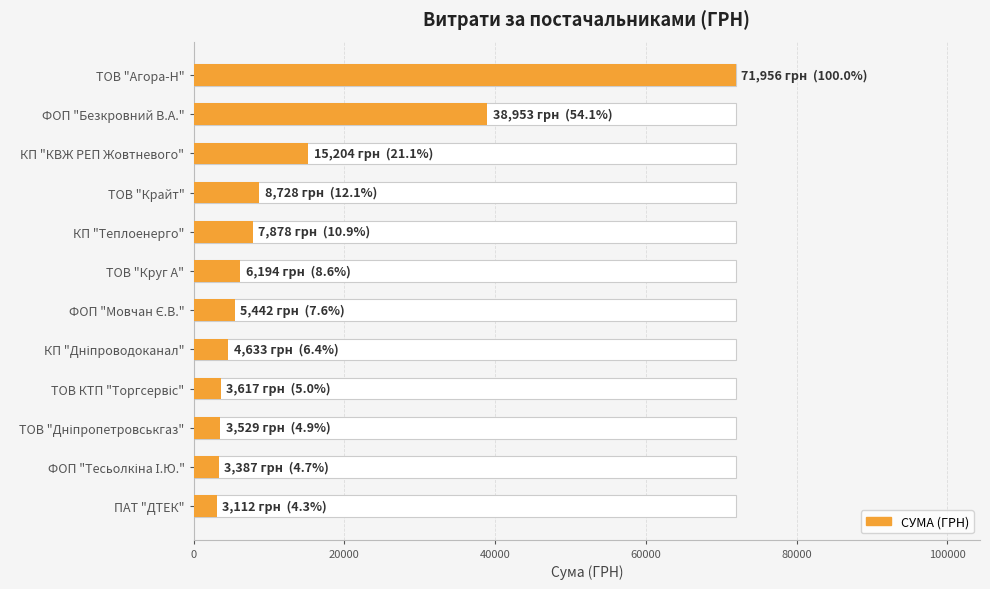

What is the sum of all values?

172632.8